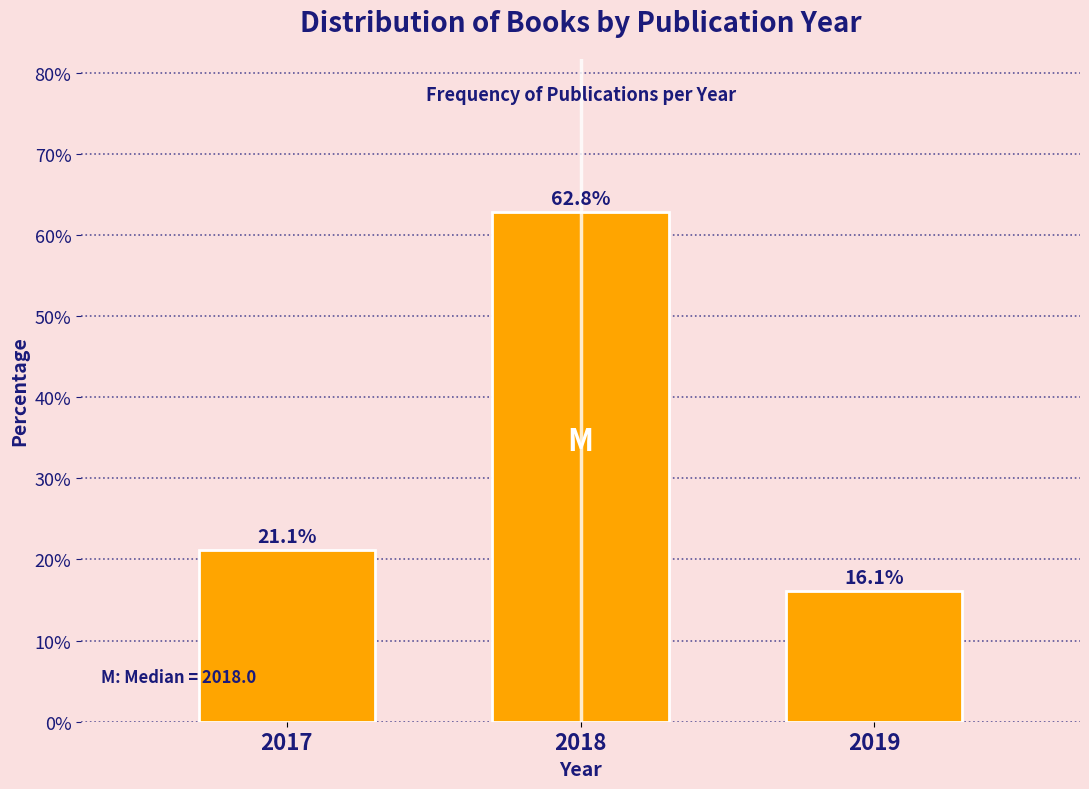

Reading right to left, extract all data points from this chart.

16.1	62.8	21.1